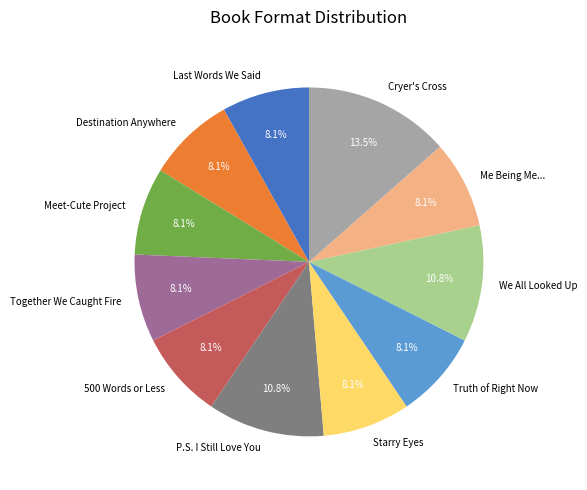

To the nearest percent, what is the difference between the largest and smallest slice percentages?

5%